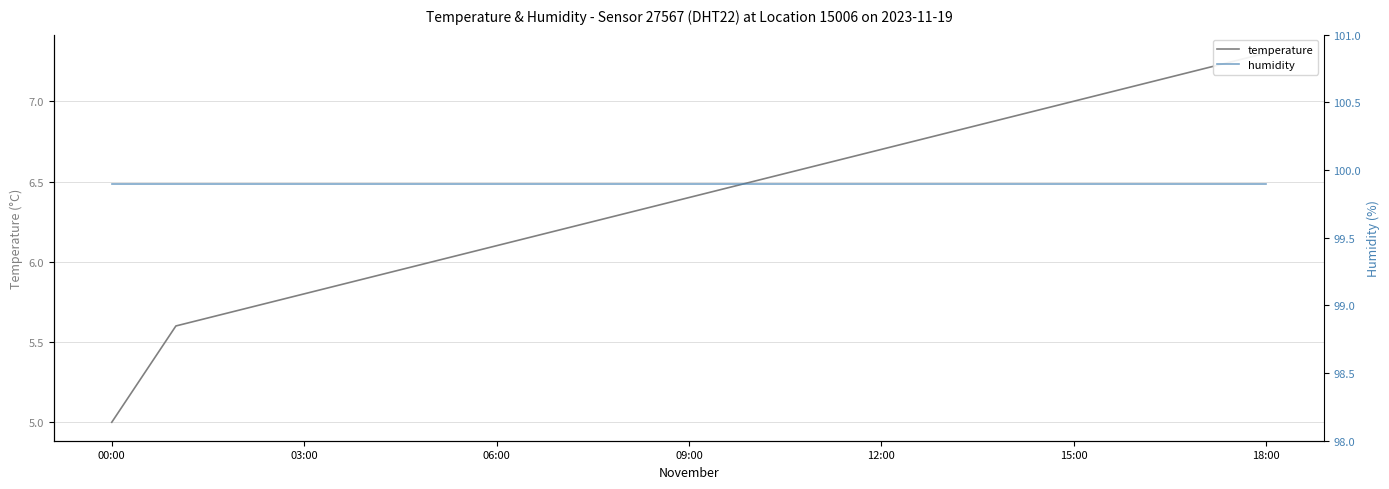

Which category has the highest value across all series?

00:00